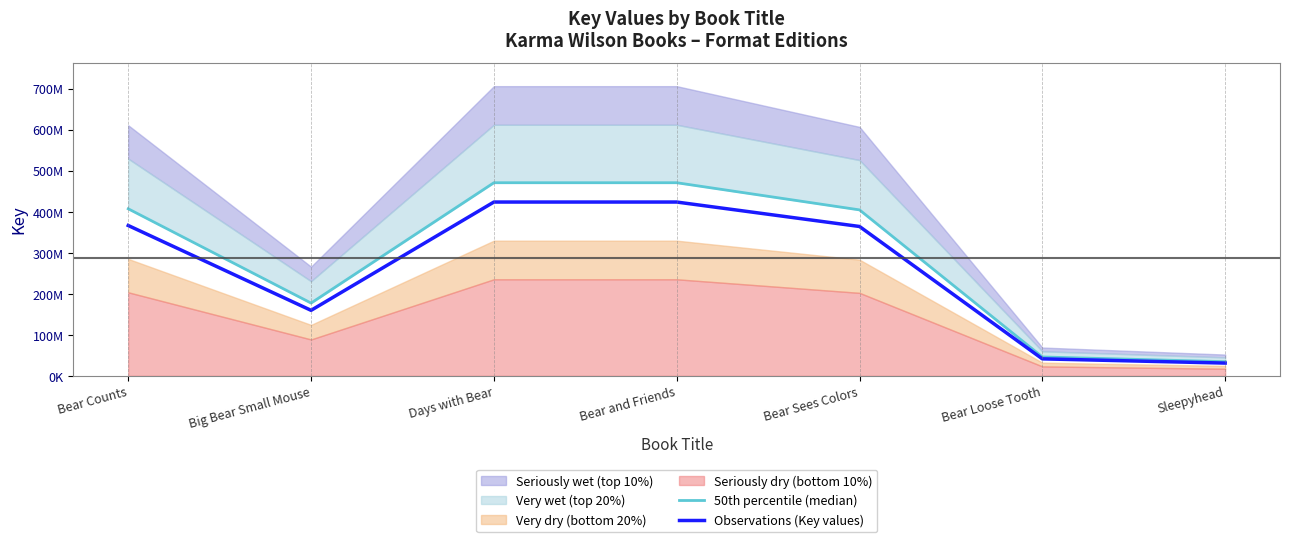

The Observations (Key values) series shows 205314661.7 at Bear Counts. True or false?

False